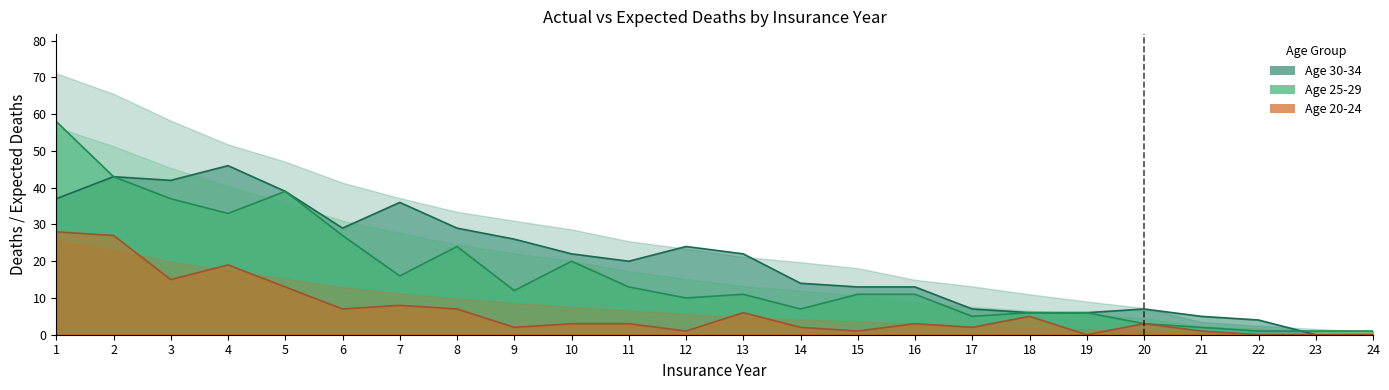

What is the value of the Actual Deaths 30-34 point at the 14th from the left?

14